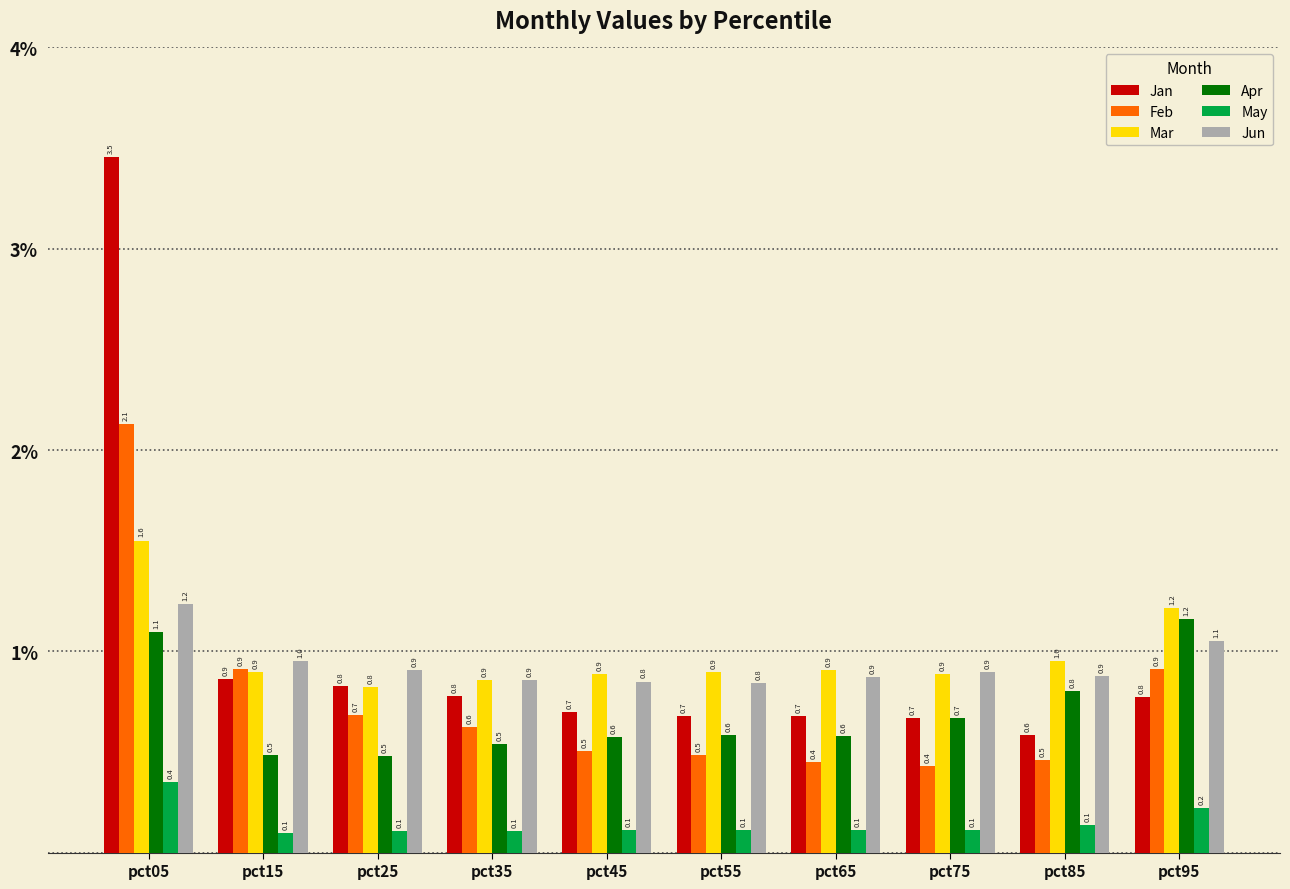

What is the value of the Mar bar at the 2nd from the left?

0.9